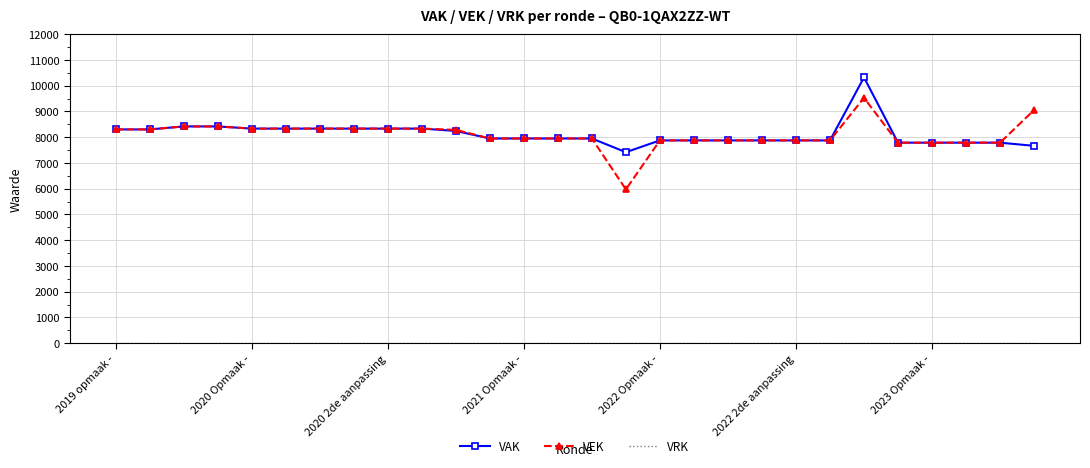

What is the minimum value for VAK?

7416